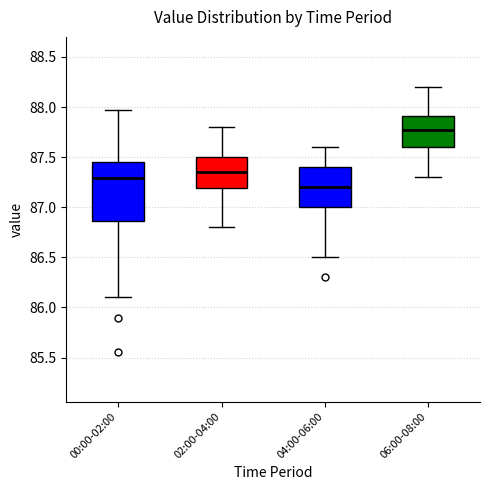

Reading left to right, read every box against the y-axis: the position of its median line, the range the box covers, and the ends of its whiskers. The values are not printed on the chart, so give them approximately, as read against the axis.

00:00-02:00: median 87.30, box 86.85 to 87.45, whiskers 86.10 to 87.95
02:00-04:00: median 87.35, box 87.20 to 87.50, whiskers 86.80 to 87.80
04:00-06:00: median 87.20, box 87.00 to 87.40, whiskers 86.50 to 87.60
06:00-08:00: median 87.80, box 87.60 to 87.90, whiskers 87.30 to 88.20